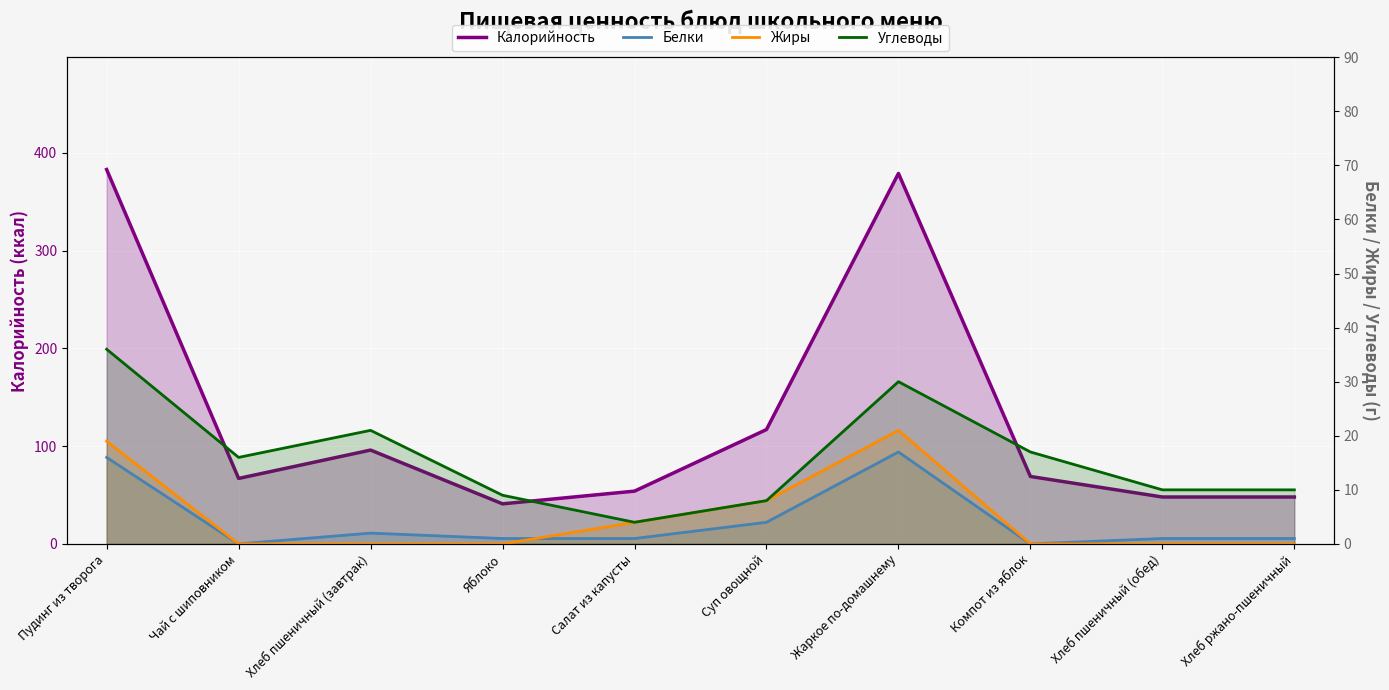

The Углеводы series shows 22 at Пудинг из творога. True or false?

False